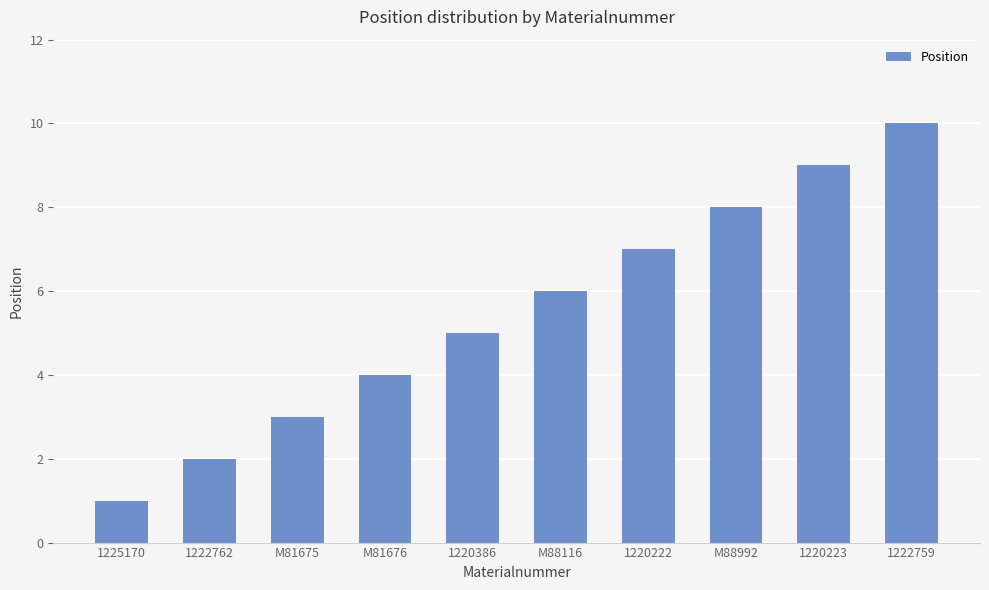

At which category does the chart reach its peak across all series?

1222759